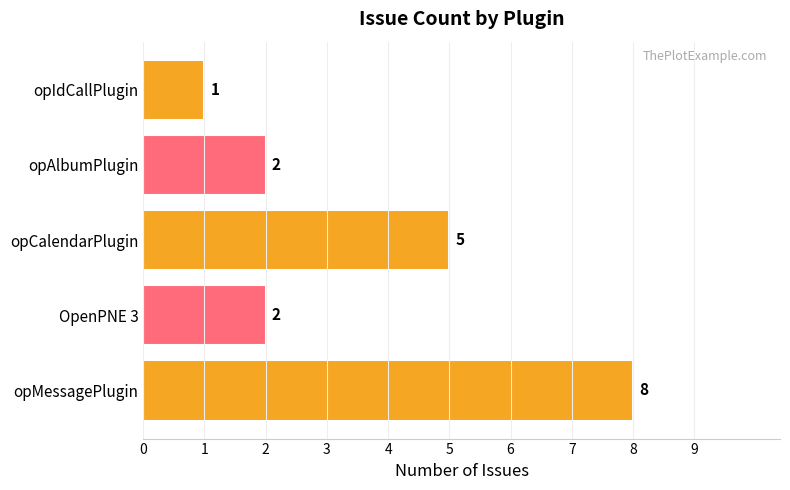

The value at opCalendarPlugin is 3. True or false?

False